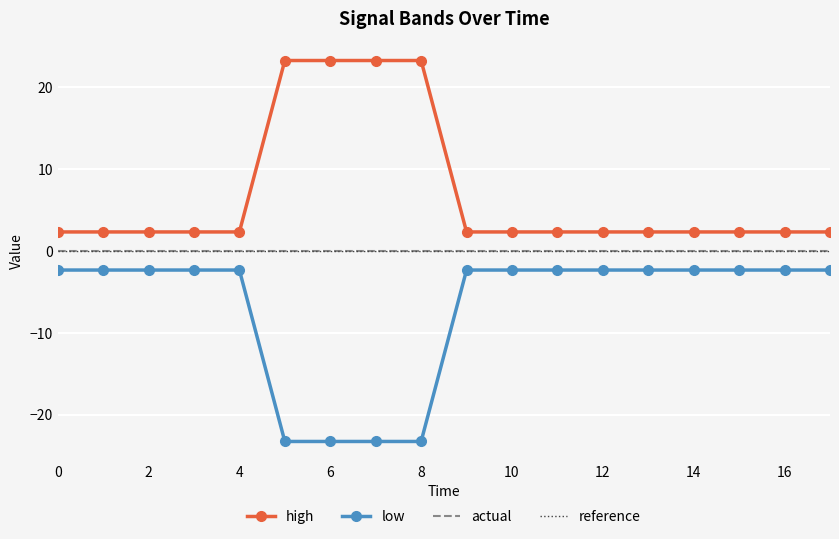

True or false: low and reference intersect in this chart.

False